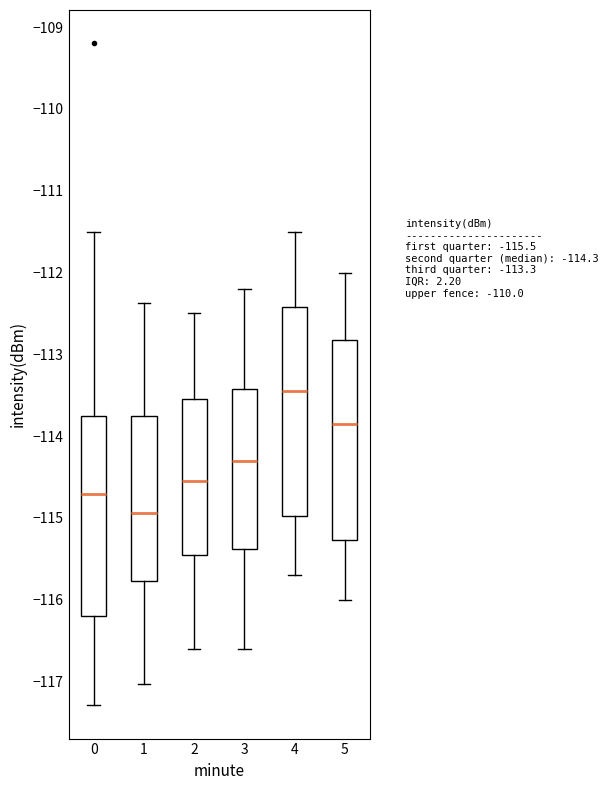

Reading left to right, transcribe this box plot: for each box, give where its median line is, the range the box spans, and where its two whiskers end, as read against the y-axis. The values are not printed on the chart, so give them approximately, as read against the axis.

0: median -114.7, box -116.2 to -113.8, whiskers -117.3 to -111.5
1: median -114.9, box -115.8 to -113.7, whiskers -117.0 to -112.4
2: median -114.5, box -115.4 to -113.5, whiskers -116.6 to -112.5
3: median -114.3, box -115.4 to -113.4, whiskers -116.6 to -112.2
4: median -113.4, box -115.0 to -112.4, whiskers -115.7 to -111.5
5: median -113.8, box -115.3 to -112.8, whiskers -116.0 to -112.0